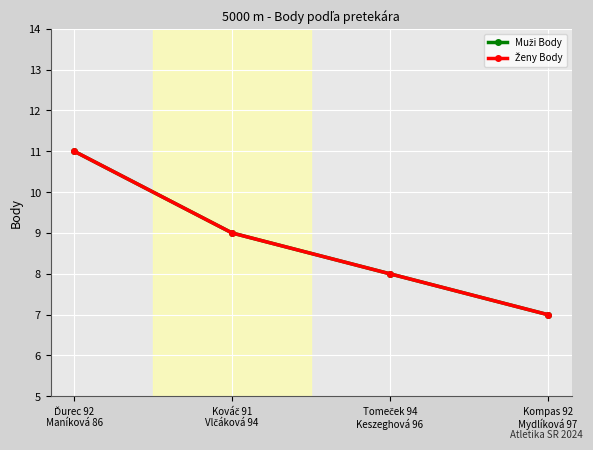

List the labels in order of Ženy Body value, smallest first.

Kompas 92
Mydlíková 97, Tomeček 94
Keszeghová 96, Kováč 91
Vlčáková 94, Ďurec 92
Maníková 86